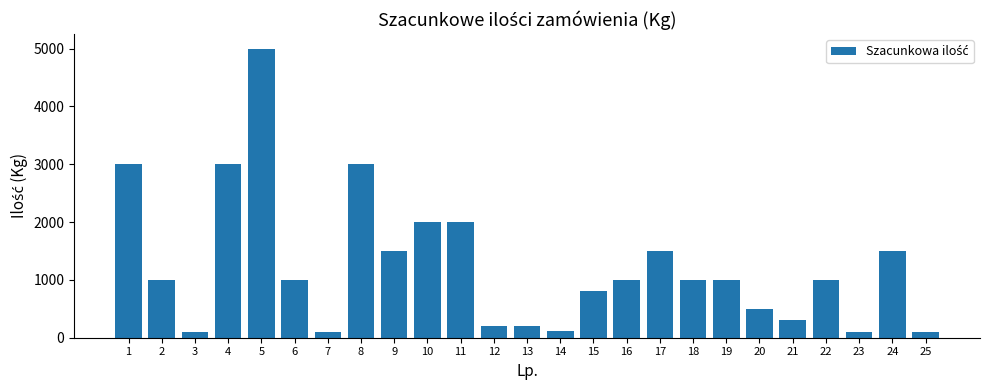

What is the value of the 16th bar from the left?

1000